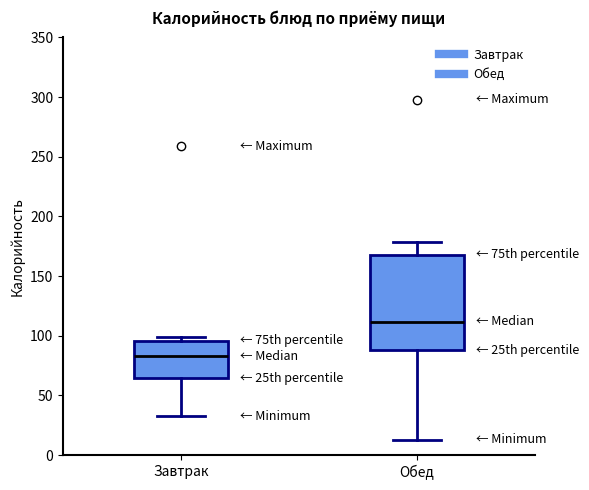

Reading left to right, transcribe this box plot: for each box, give where its median line is, the range the box spans, and where its two whiskers end, as read against the y-axis. The values are not printed on the chart, so give them approximately, as read against the axis.

Завтрак: median 85, box 65 to 95, whiskers 30 to 100
Обед: median 110, box 90 to 170, whiskers 15 to 180